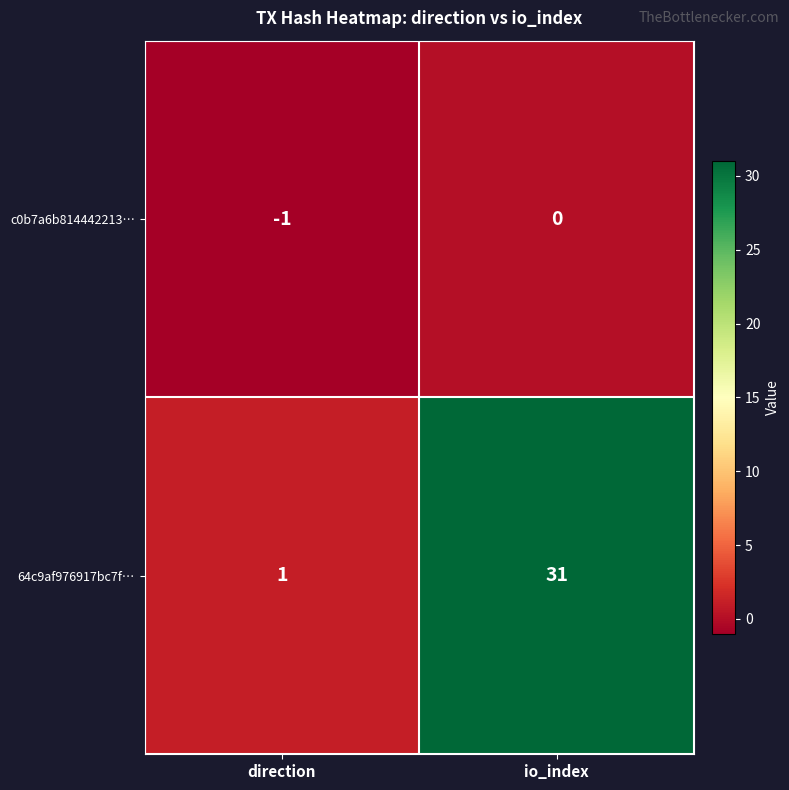

Which label corresponds to the largest value in the chart?

io_index